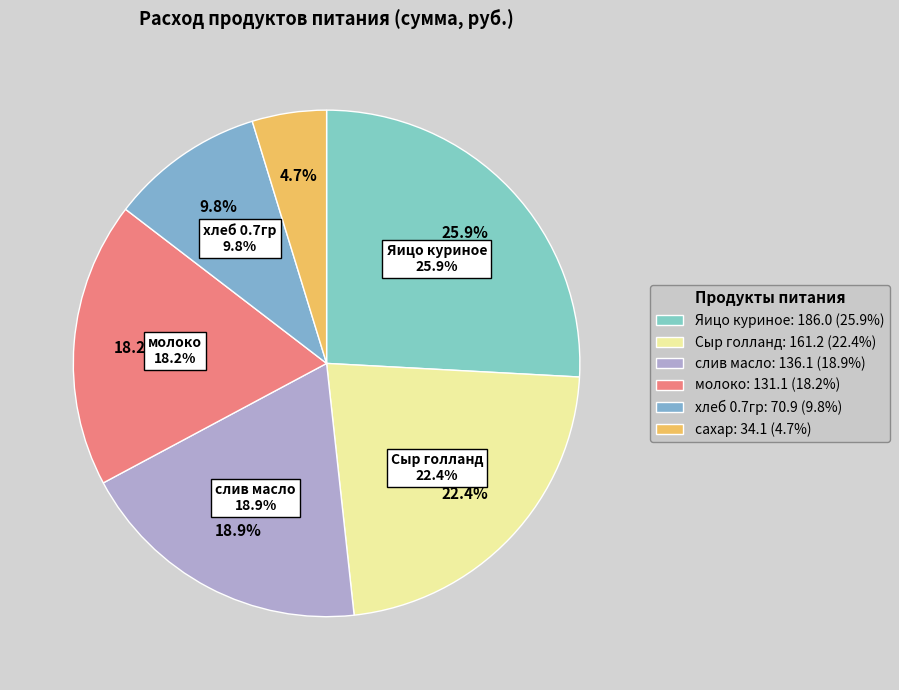

What is the change in value from Яицо куриное to слив масло?

-49.9